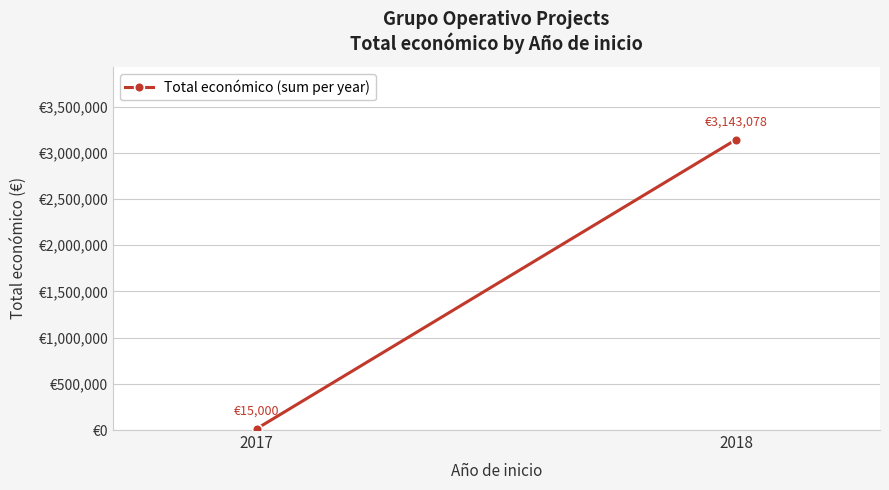

List the labels in order of value, smallest first.

2017, 2018